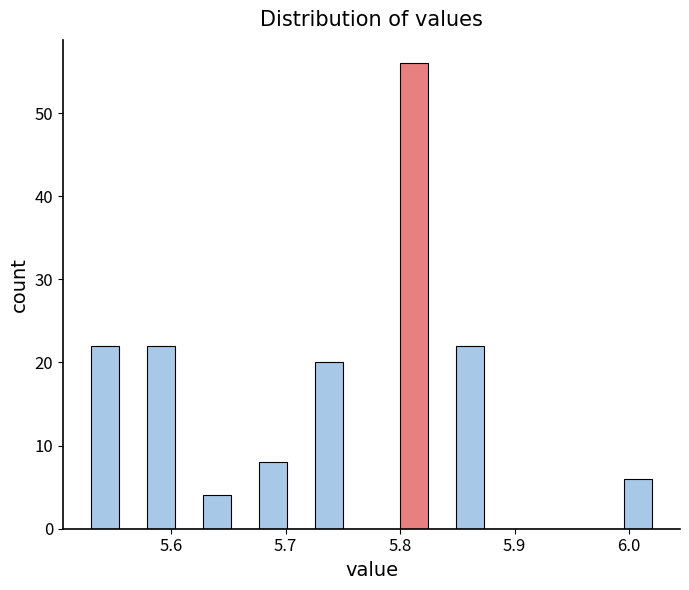

Around what value on the x-axis is the tallest bar? Give the approximate position of its centre, as read against the axis.

5.81